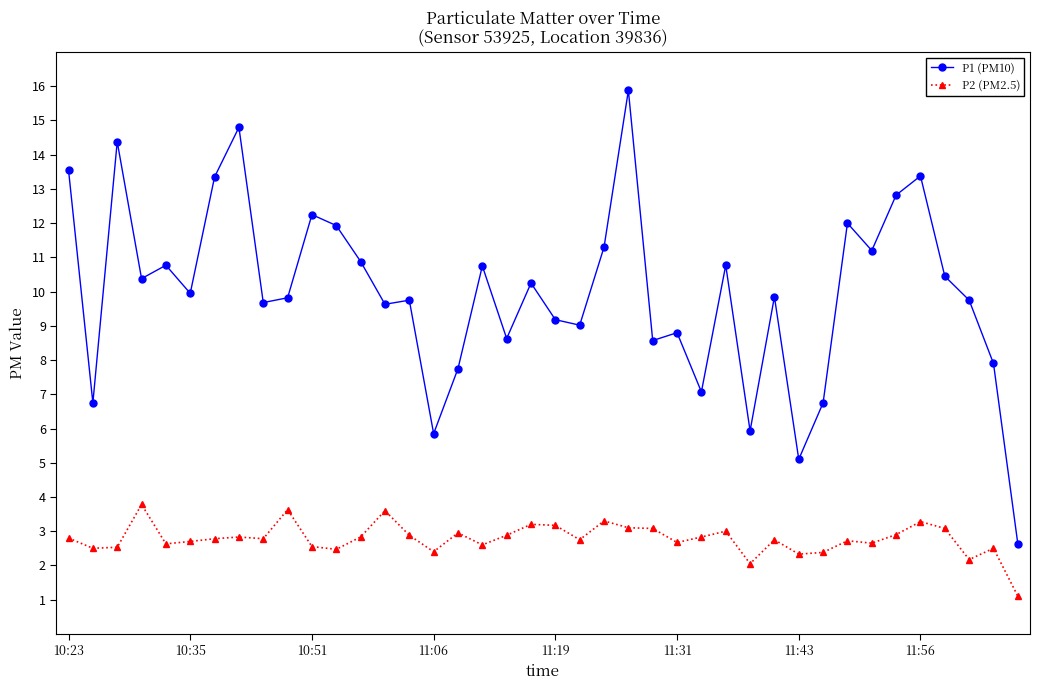

What is the value of the P1 (PM10) point at the 40th from the left?

2.6